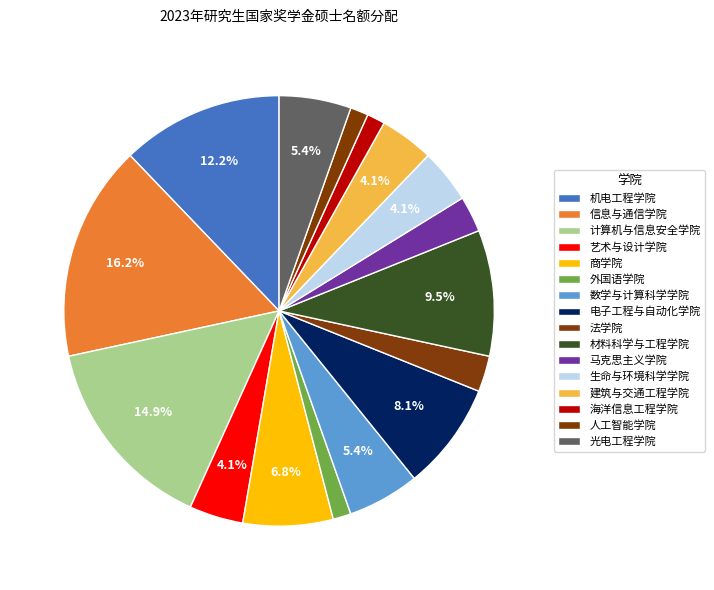

How many slices are in this pie chart?

16